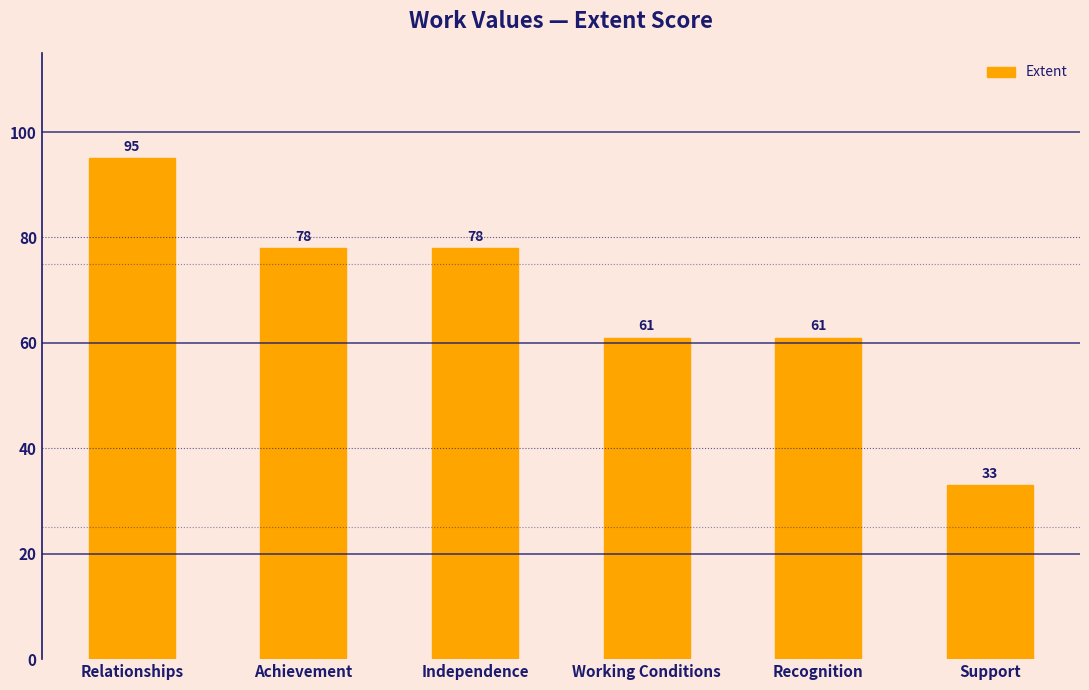

What is the sum of the values at Recognition and Support?

94